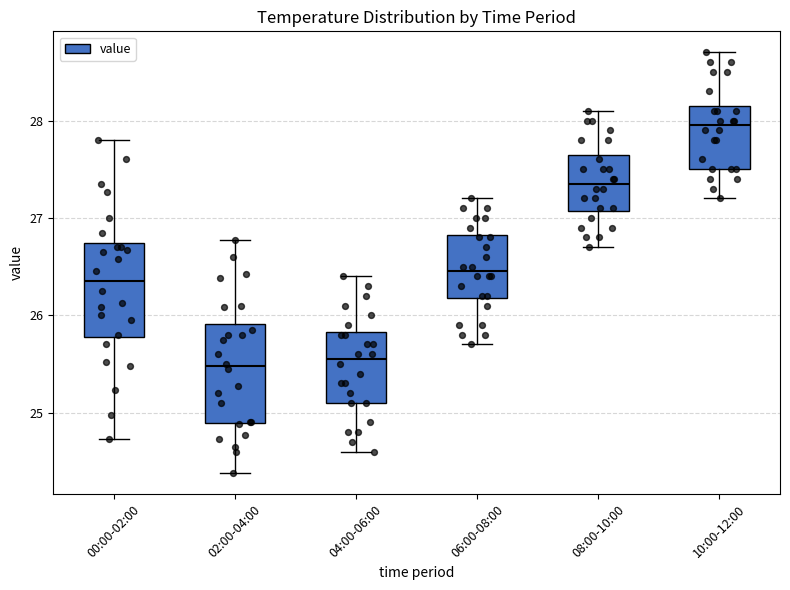

Reading left to right, transcribe this box plot: for each box, give where its median line is, the range the box spans, and where its two whiskers end, as read against the y-axis. The values are not printed on the chart, so give them approximately, as read against the axis.

00:00-02:00: median 26.4, box 25.8 to 26.7, whiskers 24.7 to 27.8
02:00-04:00: median 25.5, box 24.9 to 25.9, whiskers 24.4 to 26.8
04:00-06:00: median 25.6, box 25.1 to 25.8, whiskers 24.6 to 26.4
06:00-08:00: median 26.5, box 26.2 to 26.8, whiskers 25.7 to 27.2
08:00-10:00: median 27.4, box 27.1 to 27.7, whiskers 26.7 to 28.1
10:00-12:00: median 28.0, box 27.5 to 28.2, whiskers 27.2 to 28.7